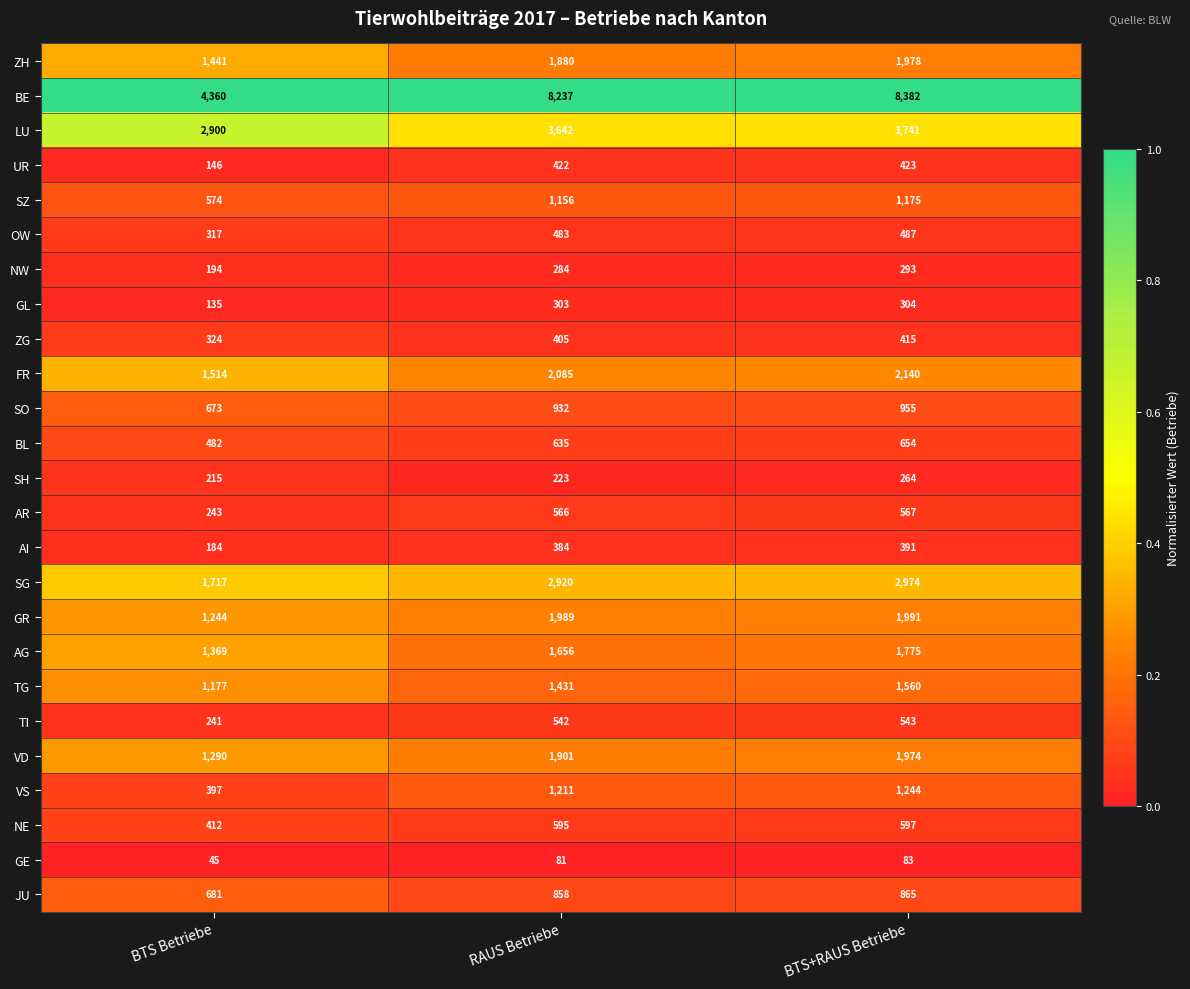

List the series in order of their peak value, highest first.

BE, LU, SG, FR, GR, ZH, VD, AG, TG, VS, SZ, SO, JU, BL, NE, AR, TI, OW, UR, ZG, AI, GL, NW, SH, GE